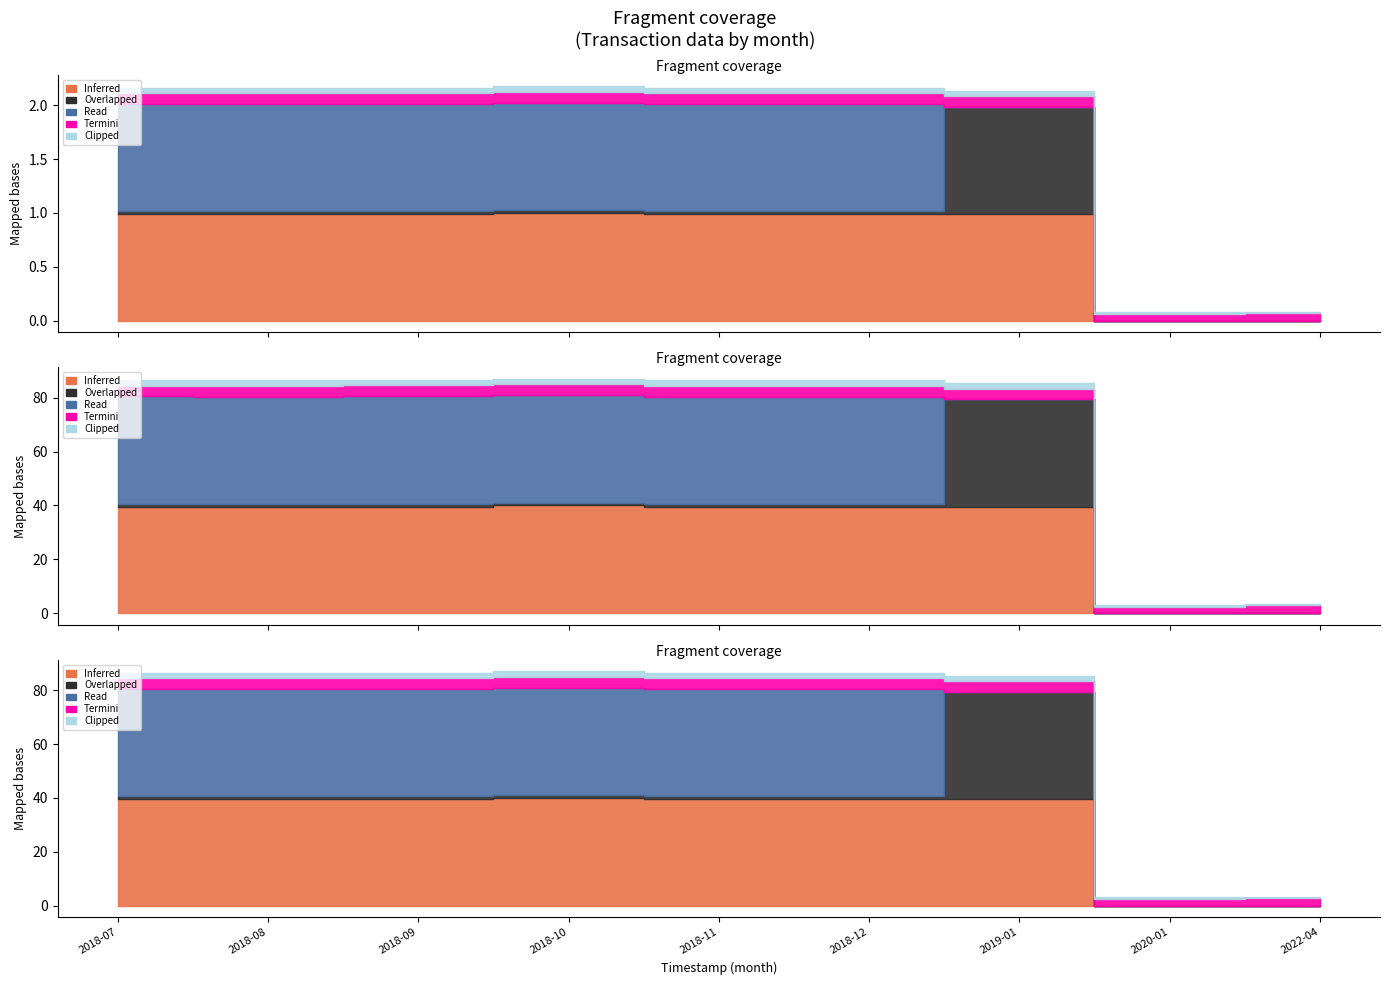

Is the value of Inferred at 2018-09 greater than the value of Termini at 2018-08?

Yes